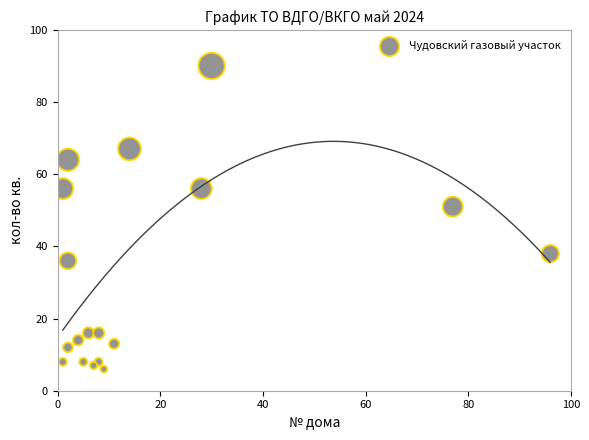

What Y value in the scatter plot is closest to 48?

51